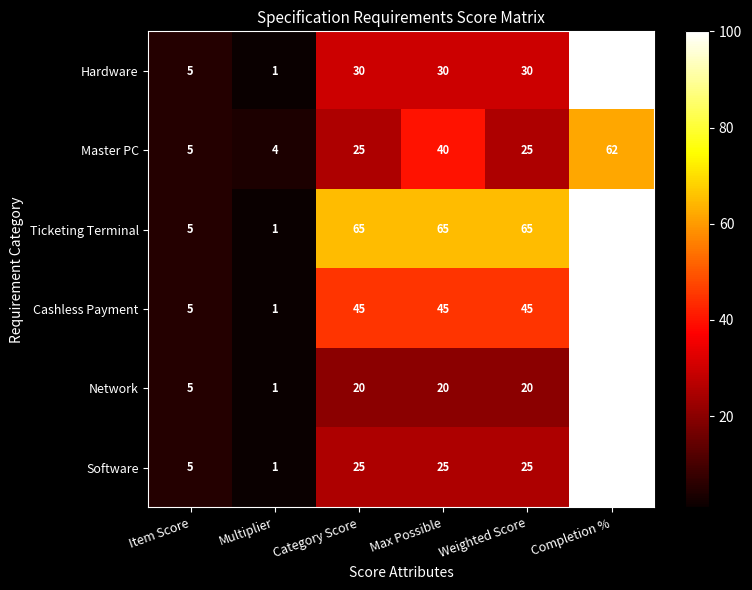

What is the difference between the second highest and second lowest values in the Cashless Payment series?

40